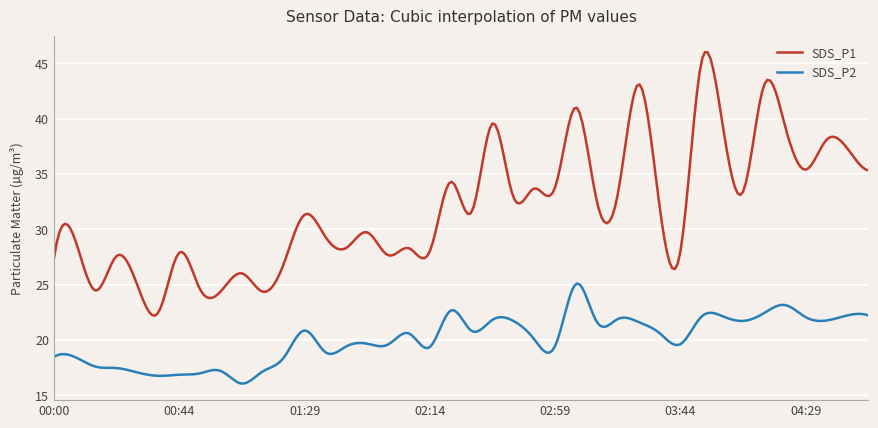

What is the highest value of the SDS_P1 series?

46.0